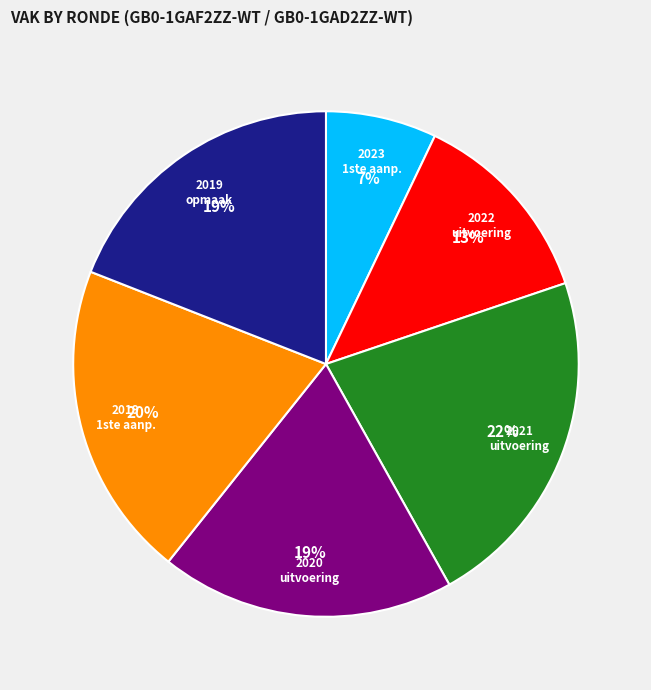

To the nearest percent, what is the average slice percentage?

17%